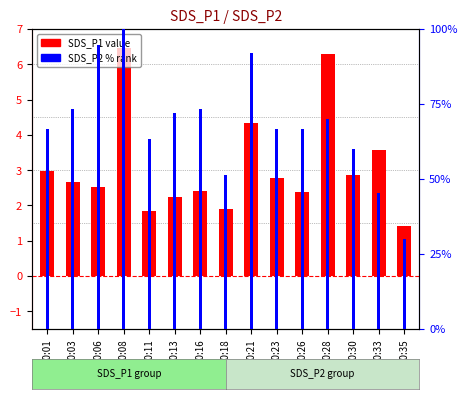

What is the difference between the maximum and second lowest values in the SDS_P1 series?

4.6